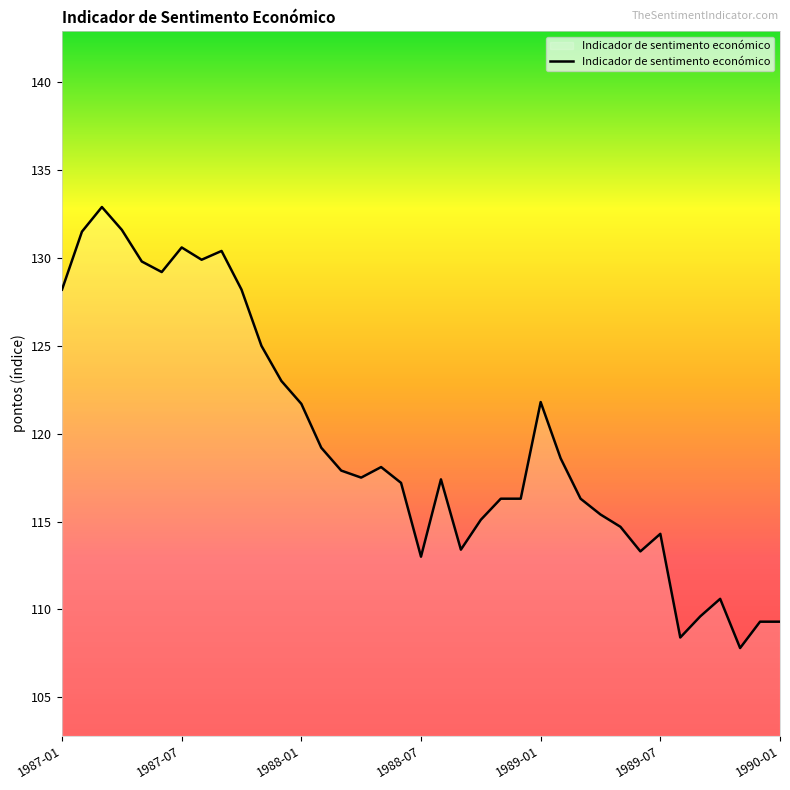

What is the average value?

119.5